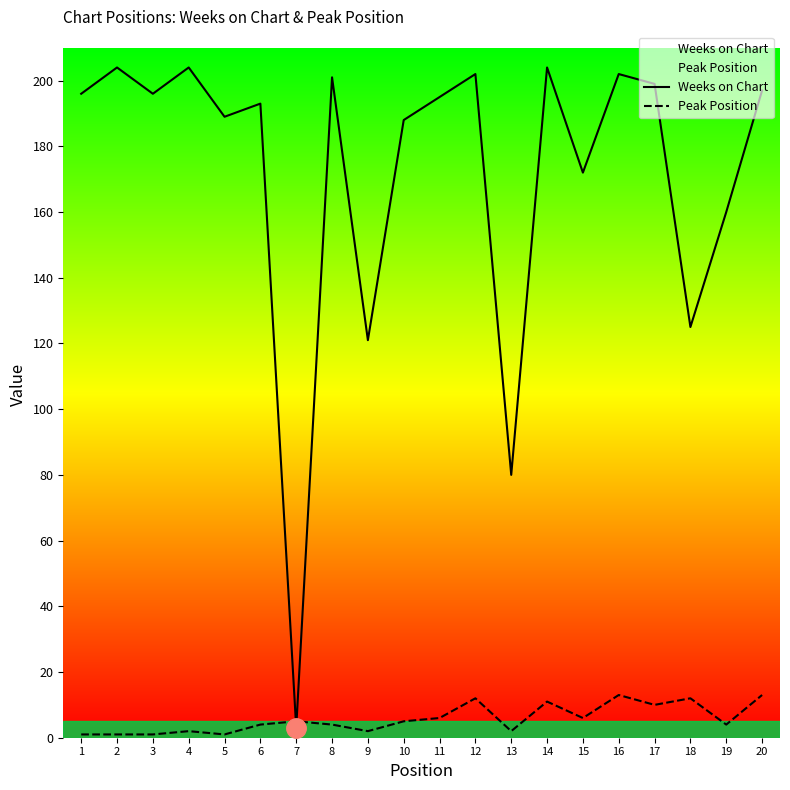

What is the minimum value for Weeks on Chart?

3